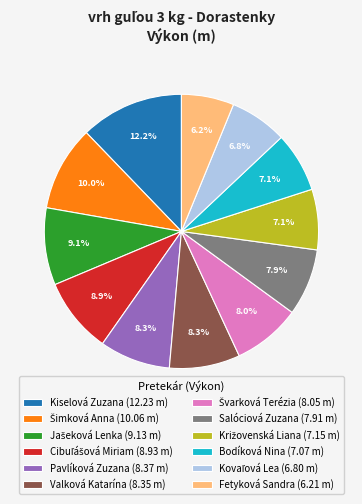

What is the total percentage of Pavlíková Zuzana and Salóciová Zuzana?

16.2%